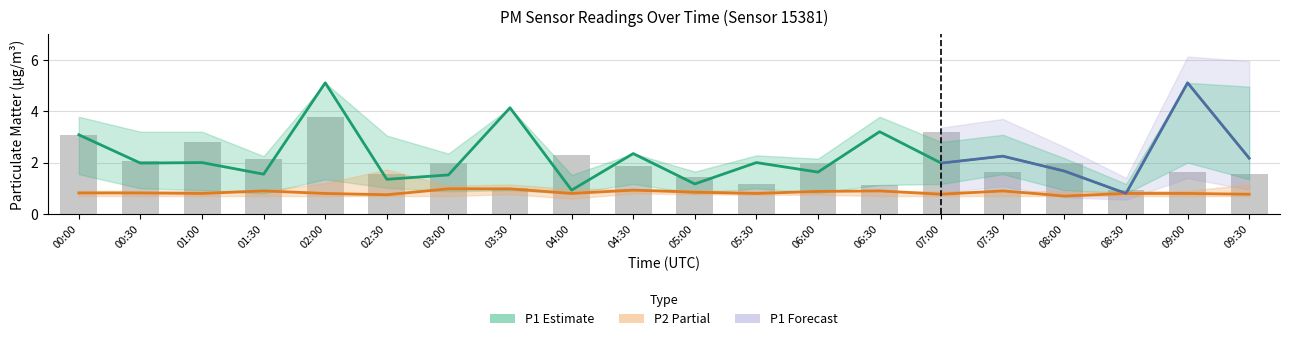

Rank the categories by P1 value from highest to lowest.

02:00, 09:00, 03:30, 06:30, 00:00, 04:30, 07:30, 09:30, 01:00, 05:30, 00:30, 07:00, 08:00, 06:00, 01:30, 03:00, 02:30, 05:00, 04:00, 08:30